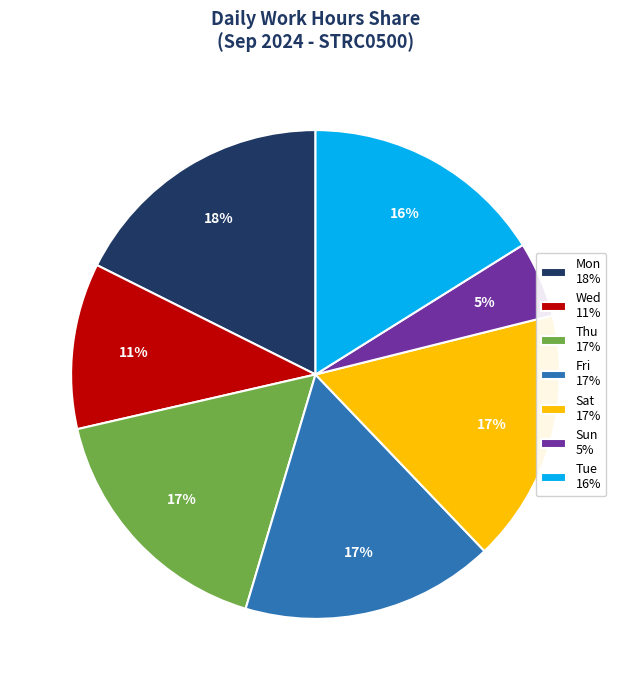

To the nearest percent, what is the difference between the largest and smallest slice percentages?

13%